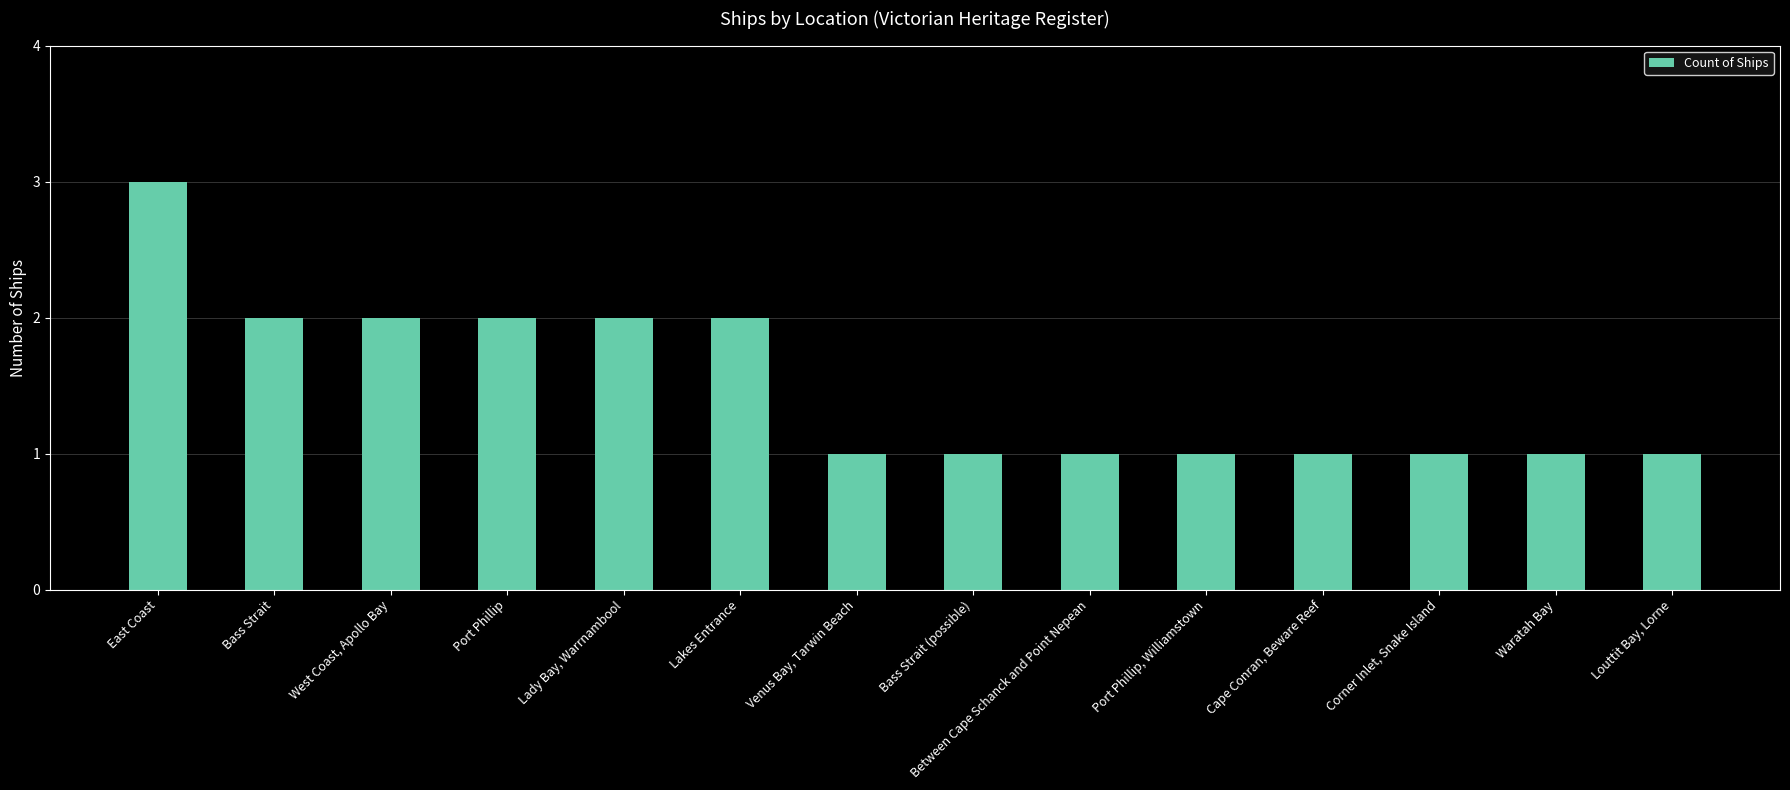

Which has a higher value, Corner Inlet, Snake Island or Lady Bay, Warrnambool?

Lady Bay, Warrnambool